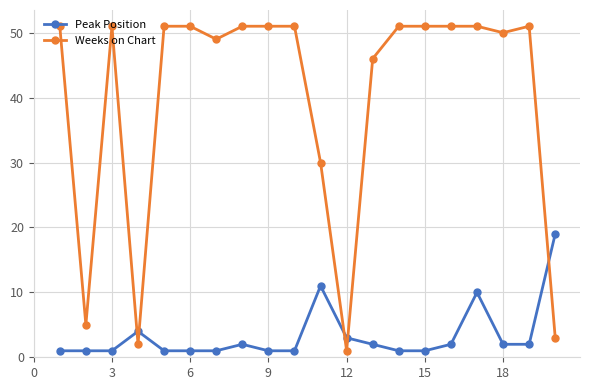

True or false: Peak Position and Weeks on Chart cross at least once.

True